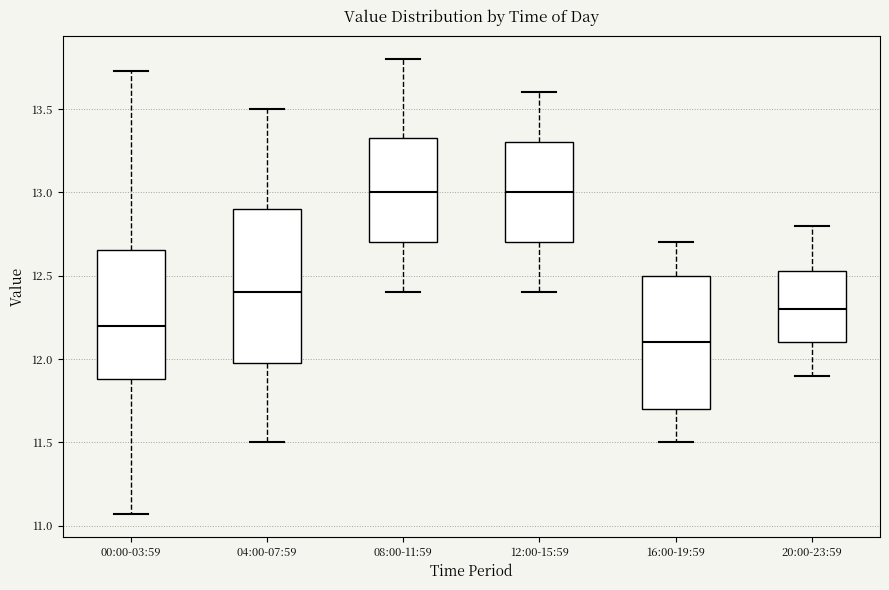

Reading left to right, read every box against the y-axis: the position of its median line, the range the box covers, and the ends of its whiskers. The values are not printed on the chart, so give them approximately, as read against the axis.

00:00-03:59: median 12.20, box 11.90 to 12.65, whiskers 11.05 to 13.75
04:00-07:59: median 12.40, box 12.00 to 12.90, whiskers 11.50 to 13.50
08:00-11:59: median 13.00, box 12.70 to 13.35, whiskers 12.40 to 13.80
12:00-15:59: median 13.00, box 12.70 to 13.30, whiskers 12.40 to 13.60
16:00-19:59: median 12.10, box 11.70 to 12.50, whiskers 11.50 to 12.70
20:00-23:59: median 12.30, box 12.10 to 12.55, whiskers 11.90 to 12.80